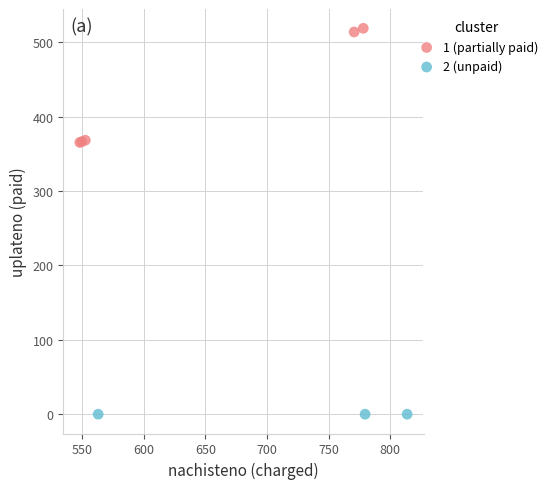

Which series reaches the minimum Y coordinate?

2 (unpaid)